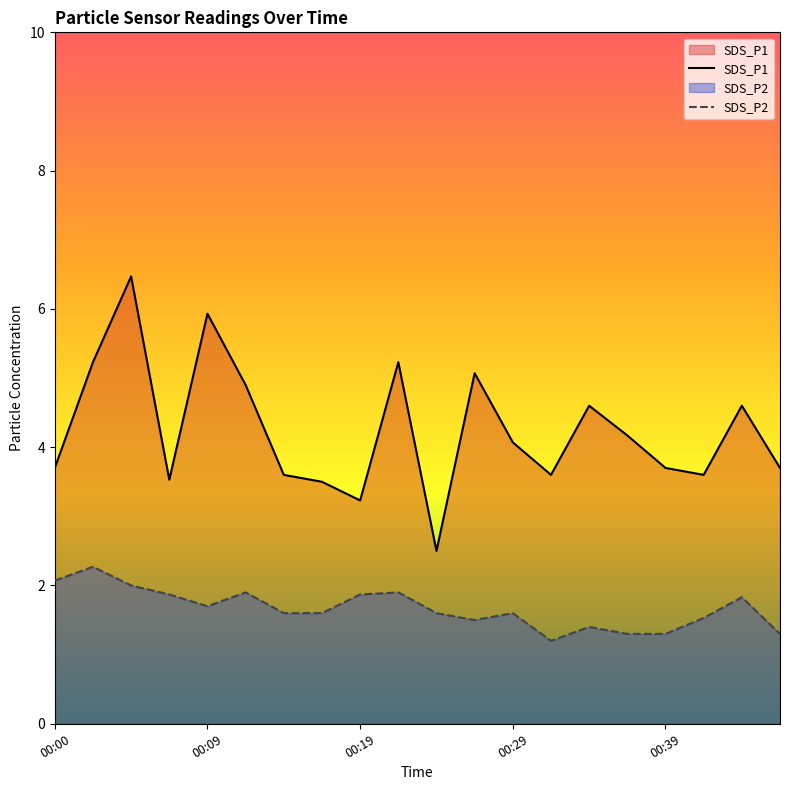

What is the smallest value displayed?

1.2